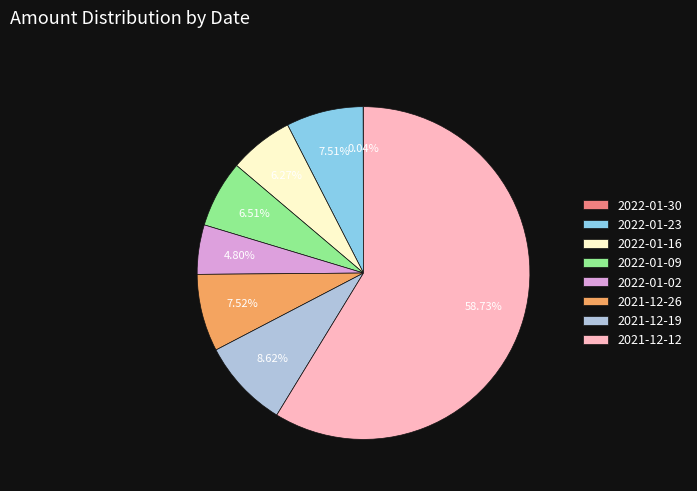

Does any single category account for the majority?

Yes